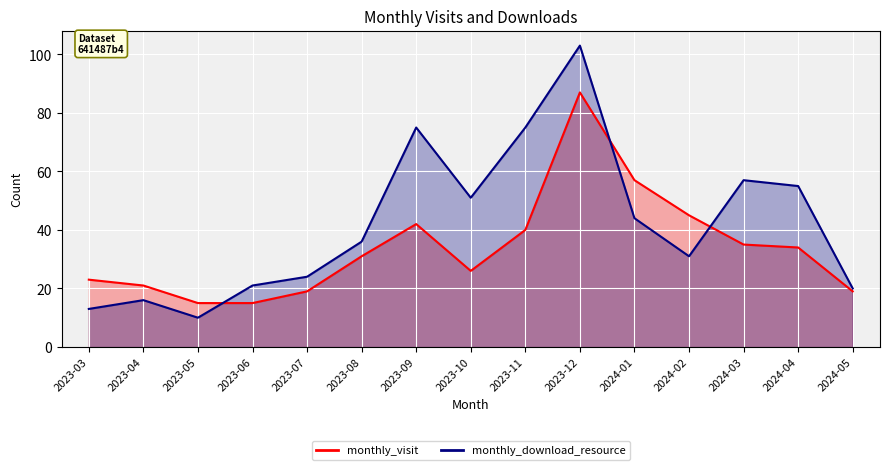

What is the difference between the monthly_download_resource values at 2023-11 and 2024-04?

20